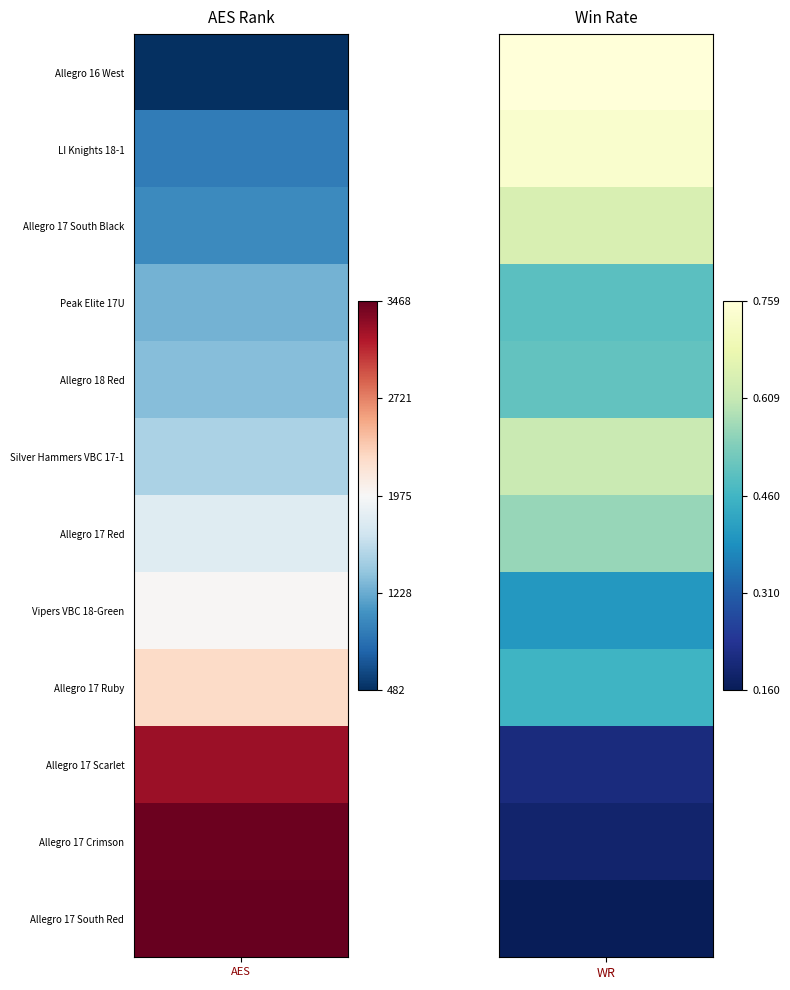

What is the spread (max minus min) of values at Peak Elite 17U?

1266.5